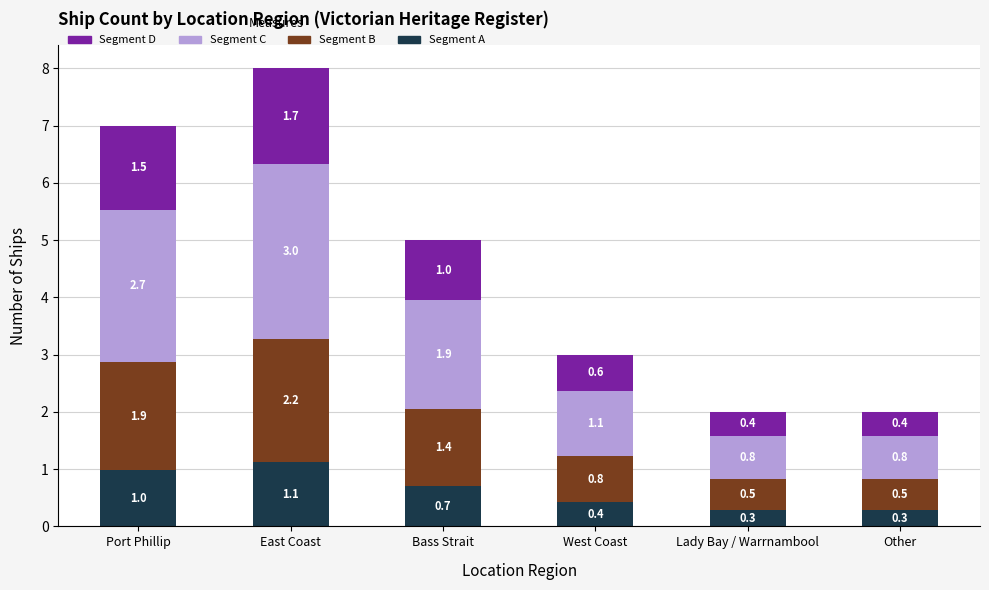

At which category is the sum across all series the highest?

East Coast